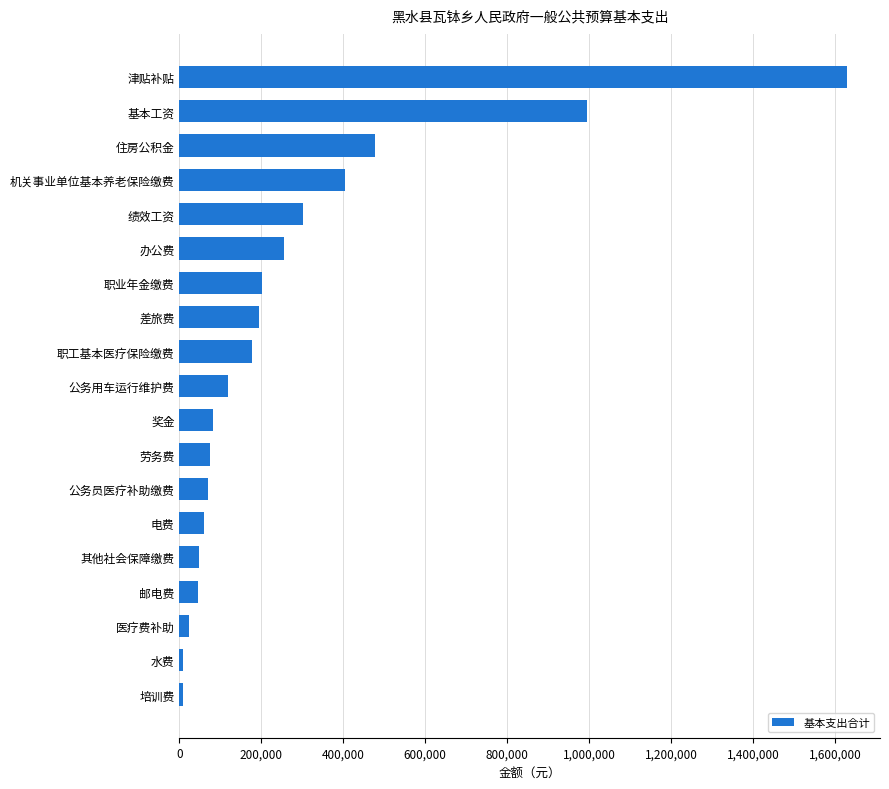

Which has a higher value, 公务用车运行维护费 or 住房公积金?

住房公积金